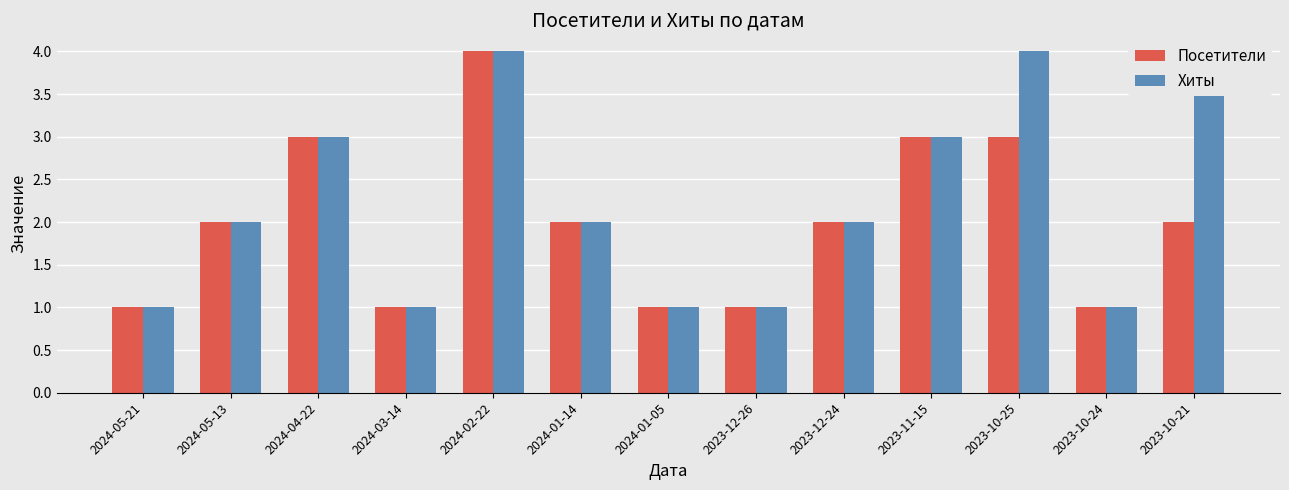

How many Хиты values are between 1 and 3?

10